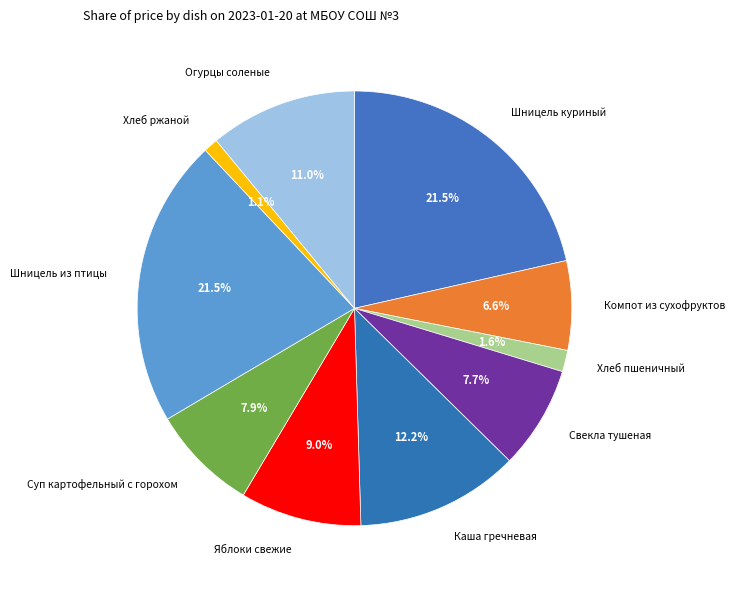

To the nearest percent, what is the difference between the largest and smallest slice percentages?

20%